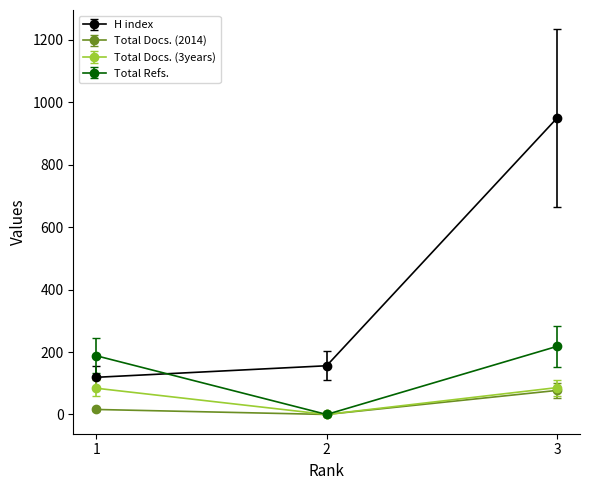

How many positive values does the Total Refs. series have?

2